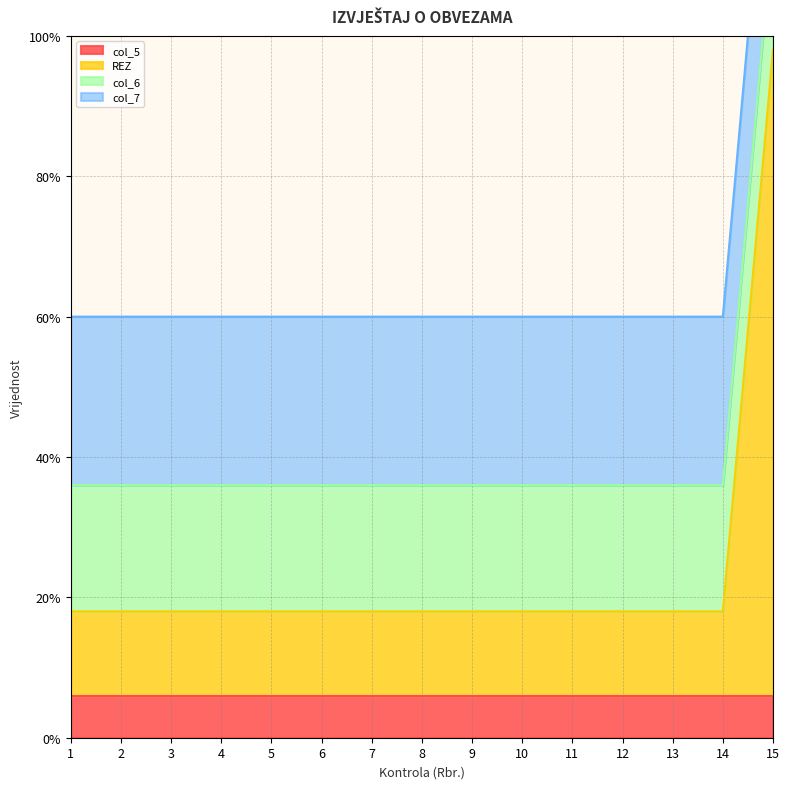

True or false: REZ and col_6 intersect in this chart.

False